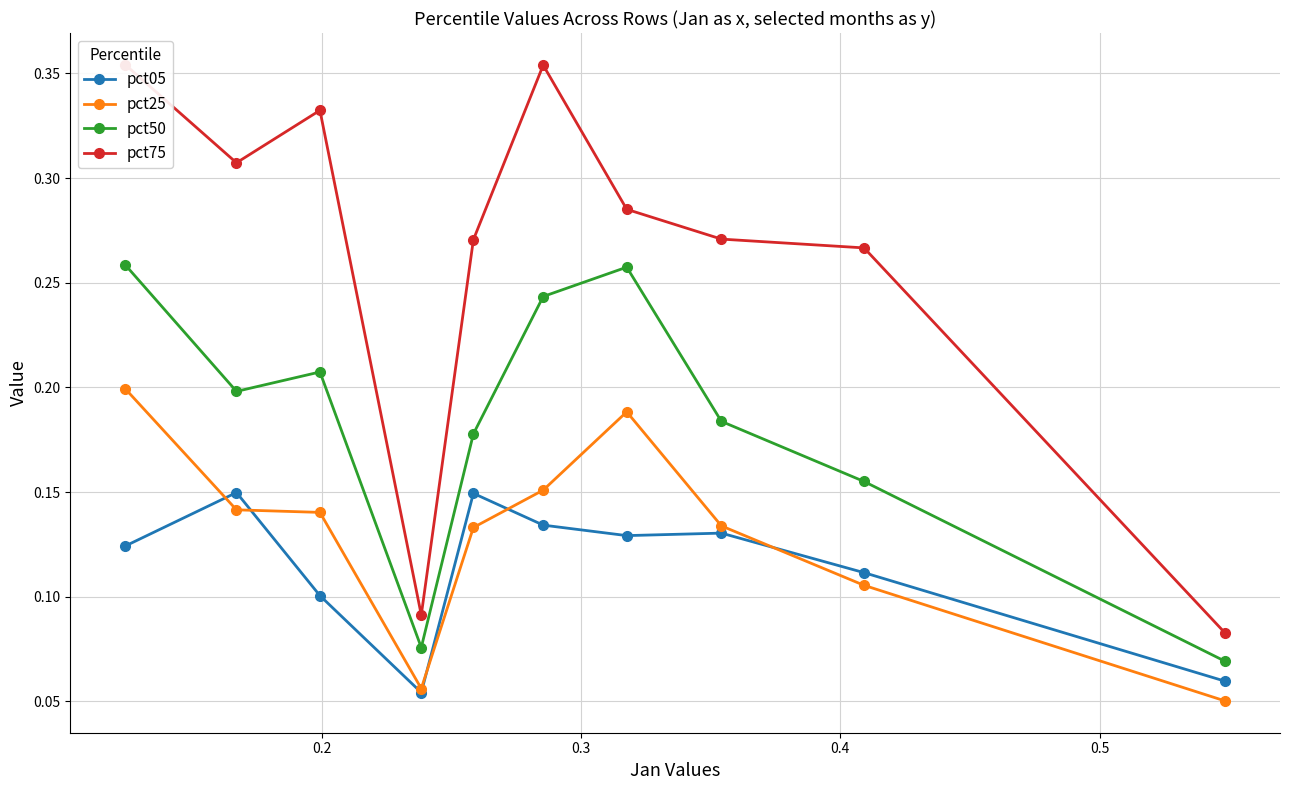

How many lines are shown in the chart?

4